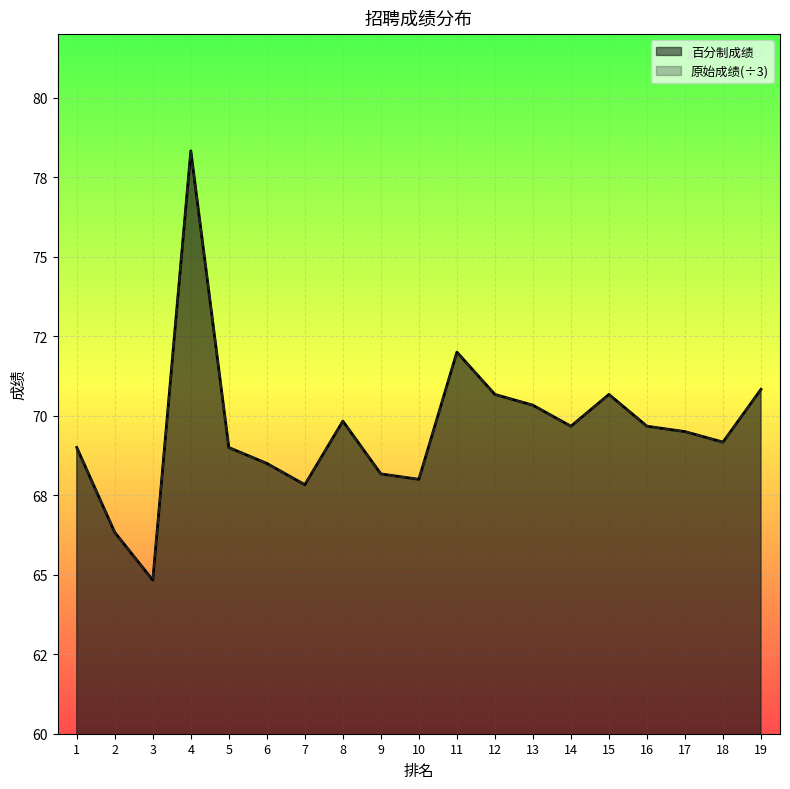

Reading left to right, list all the values displayed in this chart.

原始成绩: 1=69.0	2=66.3	3=64.8	4=78.3	5=69.0	6=68.5	7=67.8	8=69.8	9=68.2	10=68.0	11=72.0	12=70.7	13=70.3	14=69.7	15=70.7	16=69.7	17=69.5	18=69.2	19=70.8
百分制成绩: 1=69.0	2=66.3	3=64.8	4=78.3	5=69.0	6=68.5	7=67.8	8=69.8	9=68.2	10=68.0	11=72.0	12=70.7	13=70.3	14=69.7	15=70.7	16=69.7	17=69.5	18=69.2	19=70.8